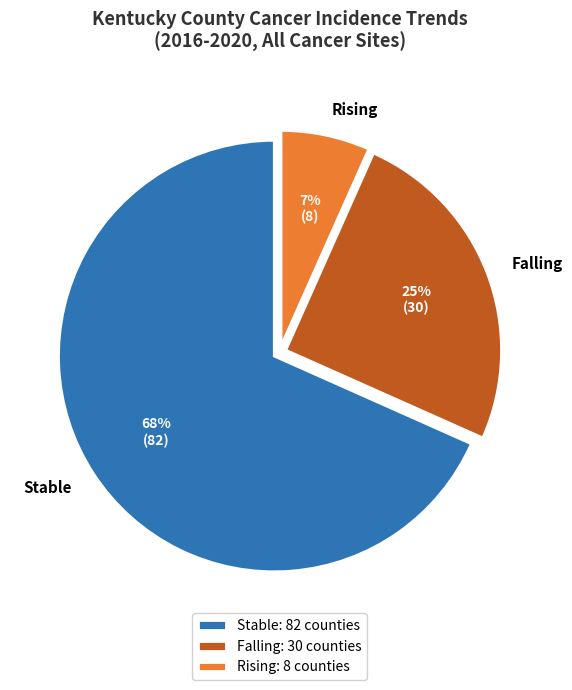

To the nearest percent, what portion does Stable represent?

68%